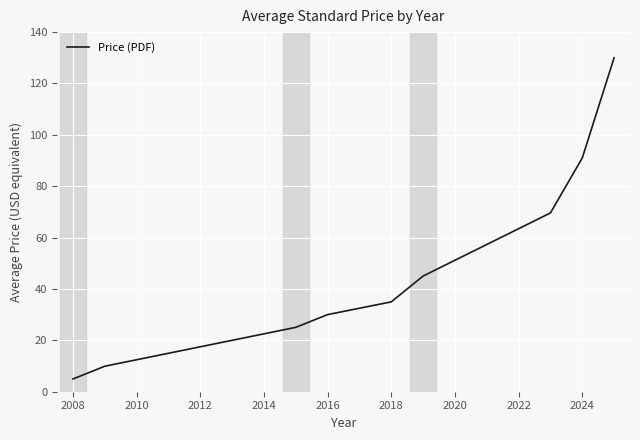

What is the smallest value displayed?

5.0